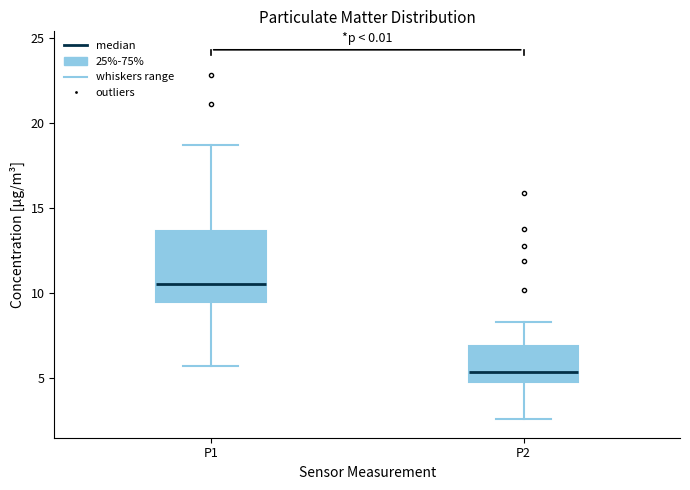

Where does the upper whisker of the box for P2 end on the y-axis? The values are not printed on the chart, so give them approximately, as read against the axis.

8.5